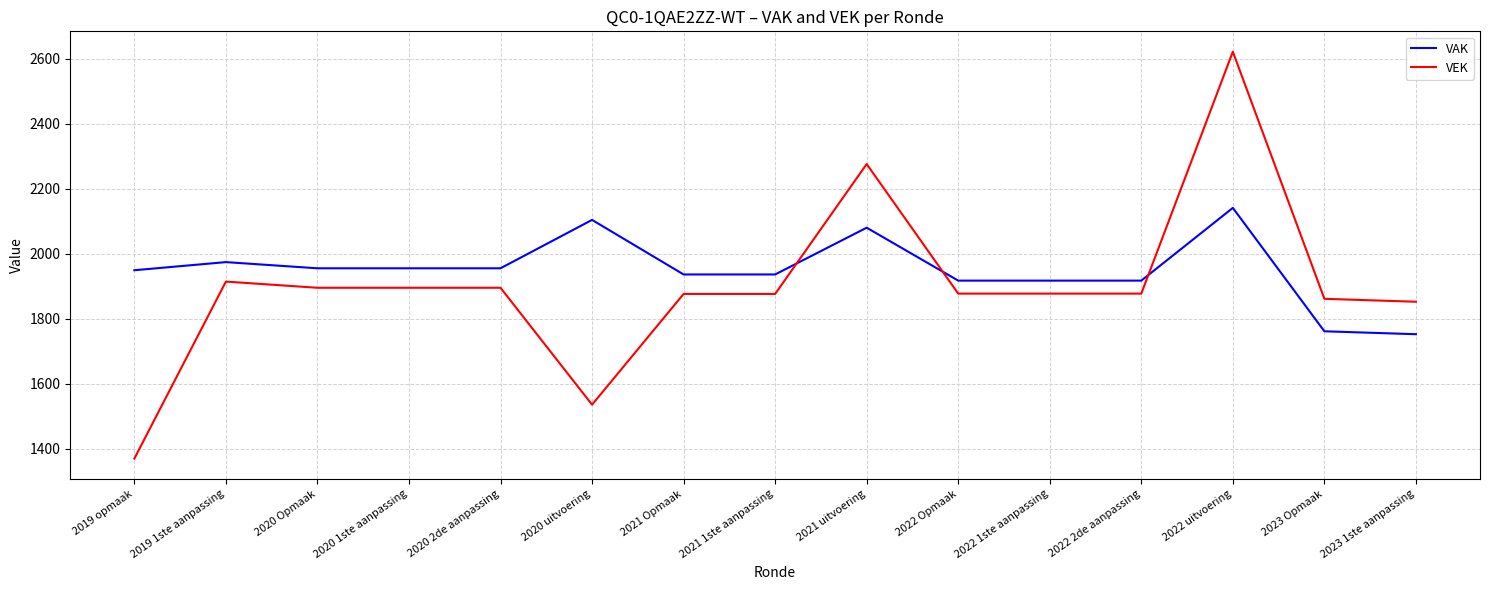

How many times do VEK and VAK cross each other?

3